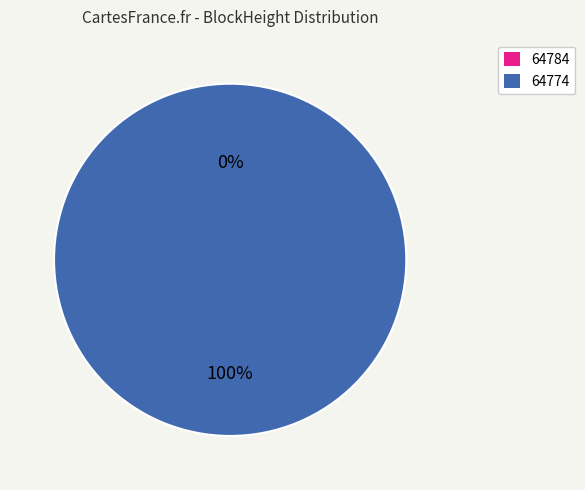

Do 64784 and 64774 together represent more than half of the pie?

Yes